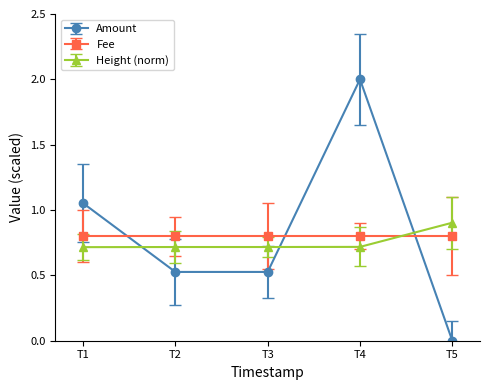

Where do Height (norm) and Amount first cross each other?

T1 and T2